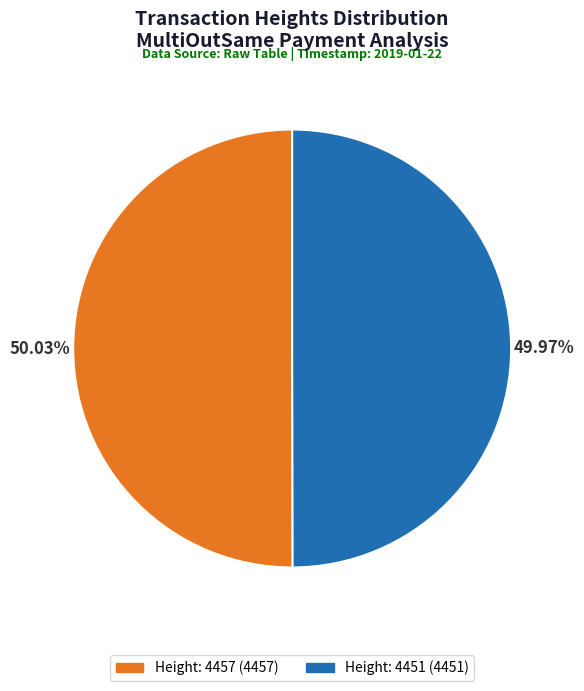

Is there any slice that represents more than half of the pie?

Yes